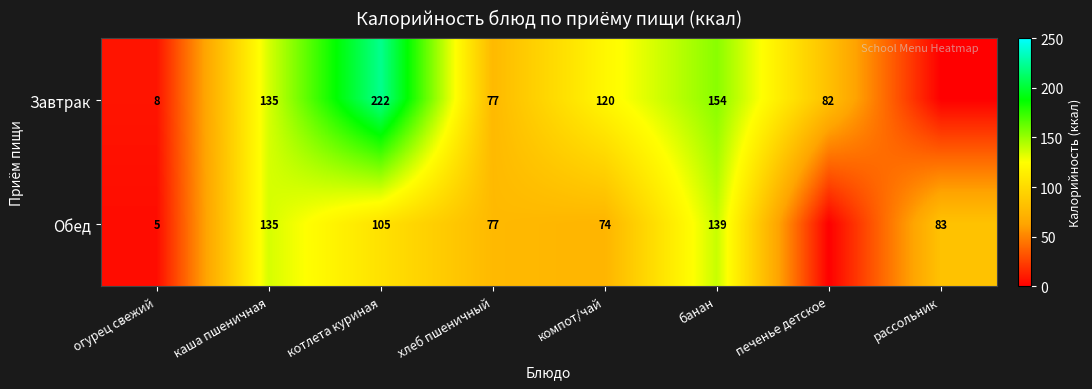

Which series changed the most between огурец свежий and котлета куриная?

Завтрак